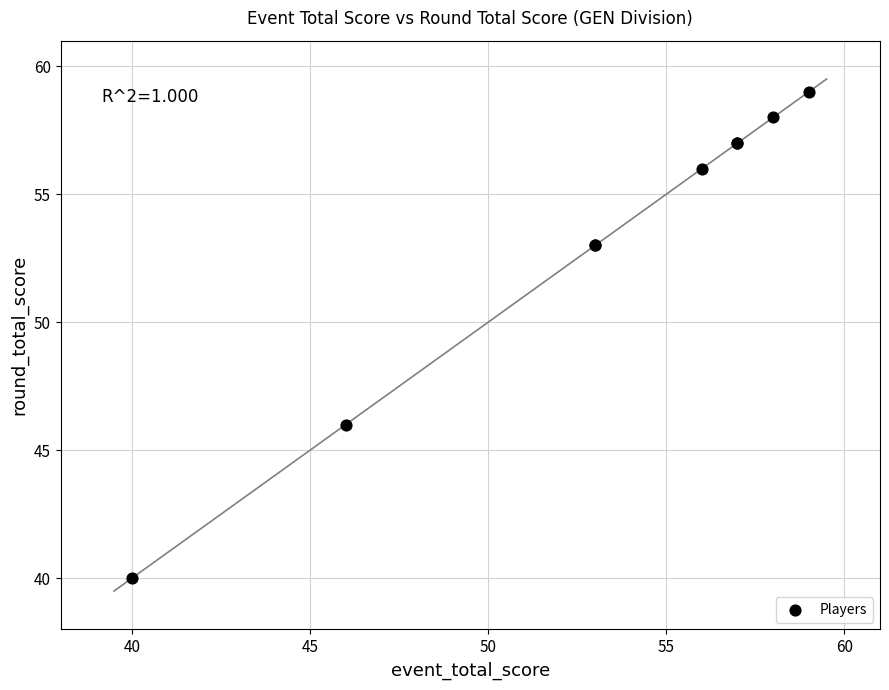

What Y value in the scatter plot is closest to 49?

46